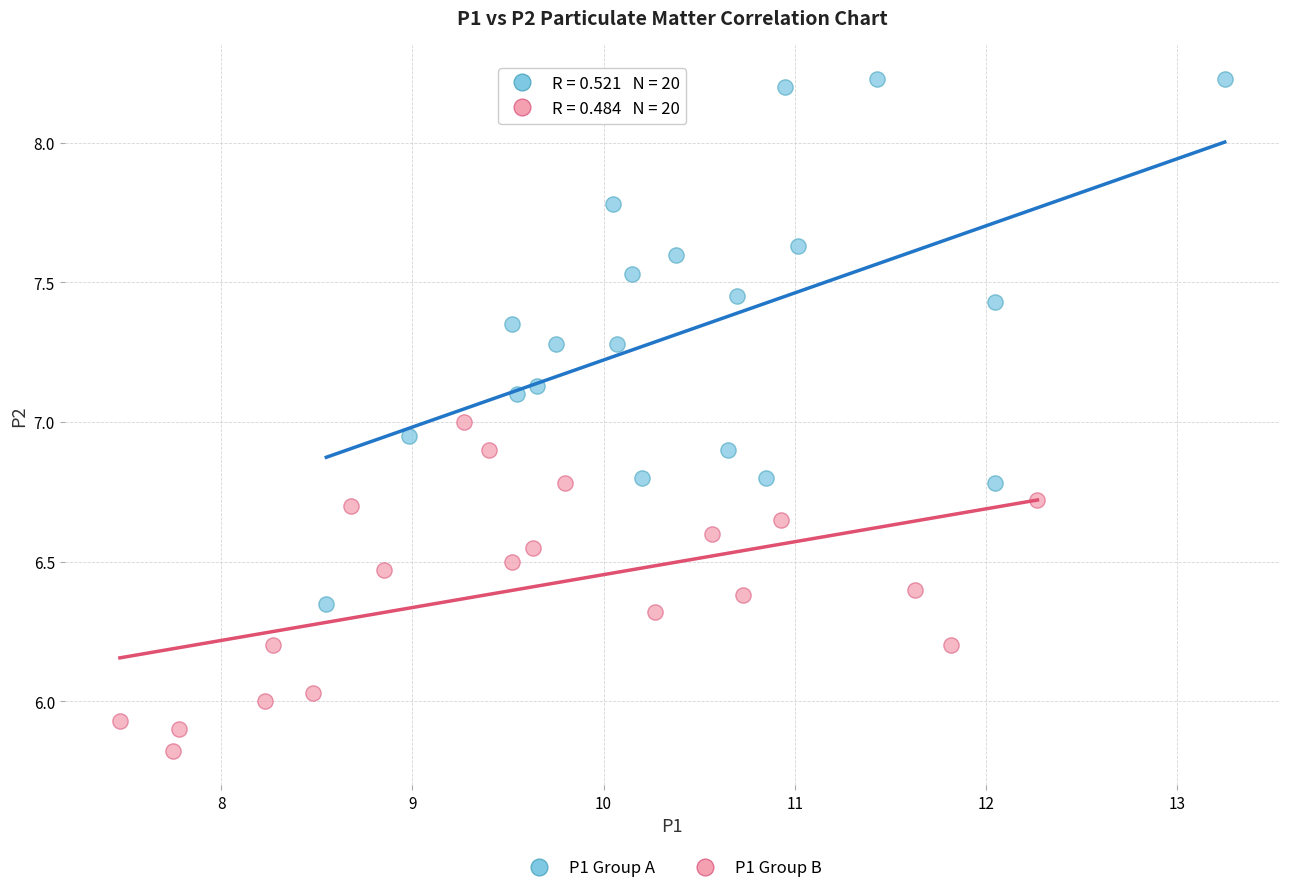

What are all the series names shown in the legend?

P1 Group A, P1 Group B